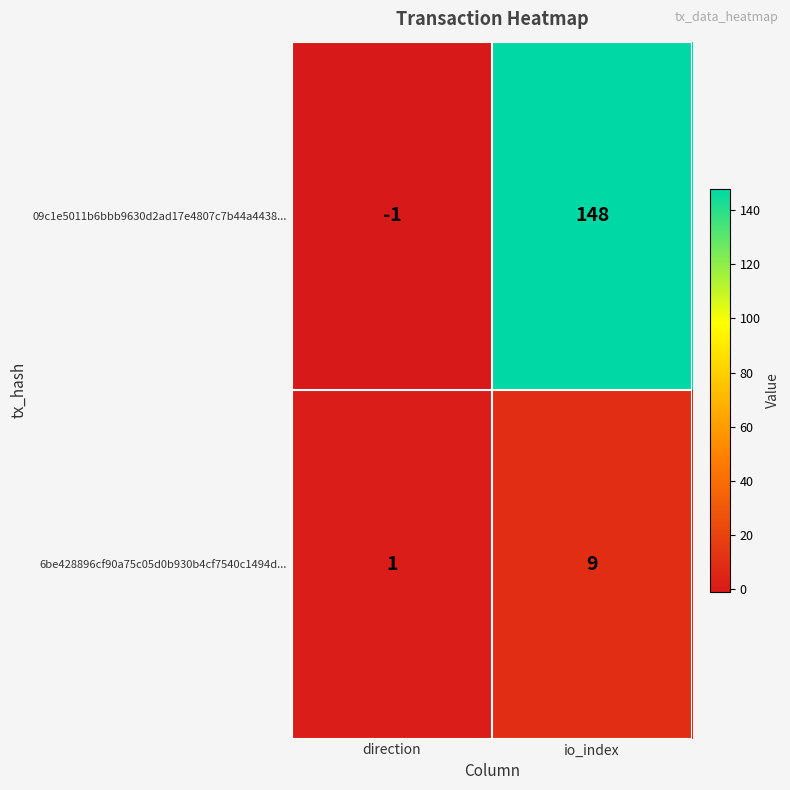

Reading left to right, transcribe all the data shown in this chart.

09c1e5011b6bbb9630d2ad17e4807c7b44a4438...: direction=-1	io_index=148
6be428896cf90a75c05d0b930b4cf7540c1494d...: direction=1	io_index=9